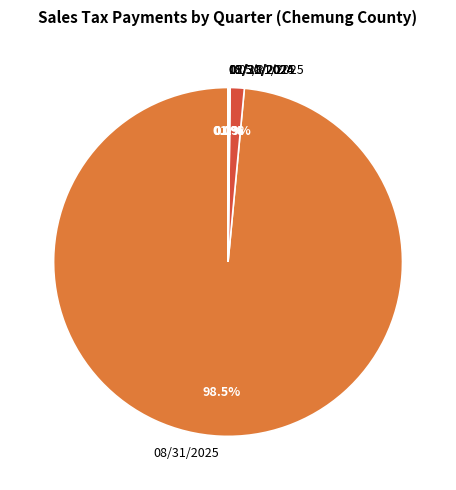

Does any single category account for the majority?

Yes